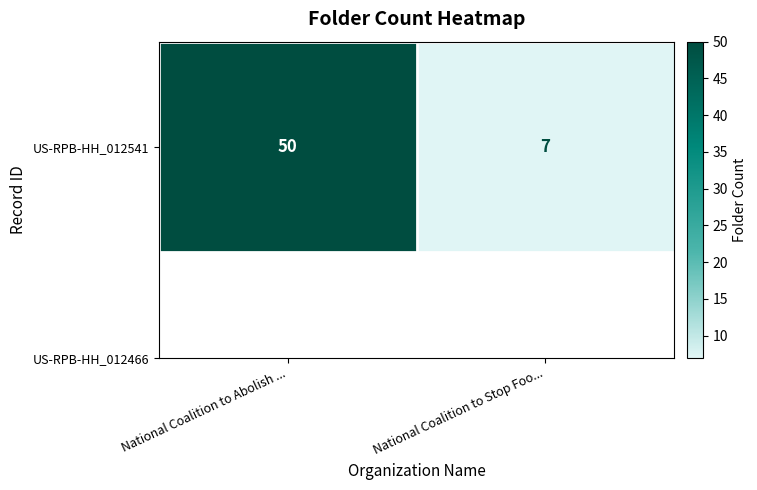

What is the difference between the values at National Coalition to Abolish ... and National Coalition to Stop Foo...?

43